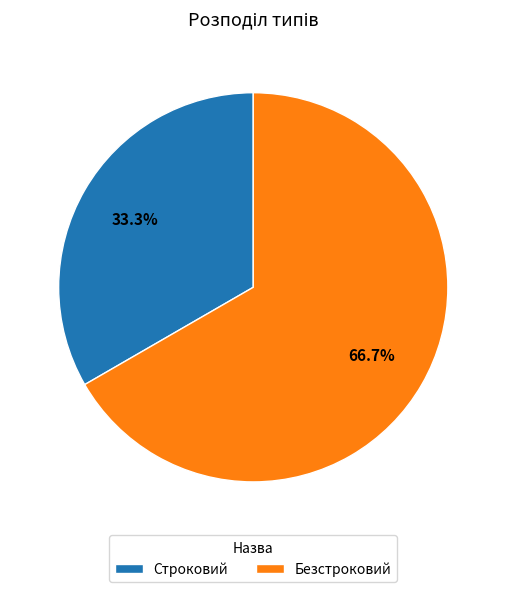

True or false: Безстроковий accounts for 67% of the total.

True